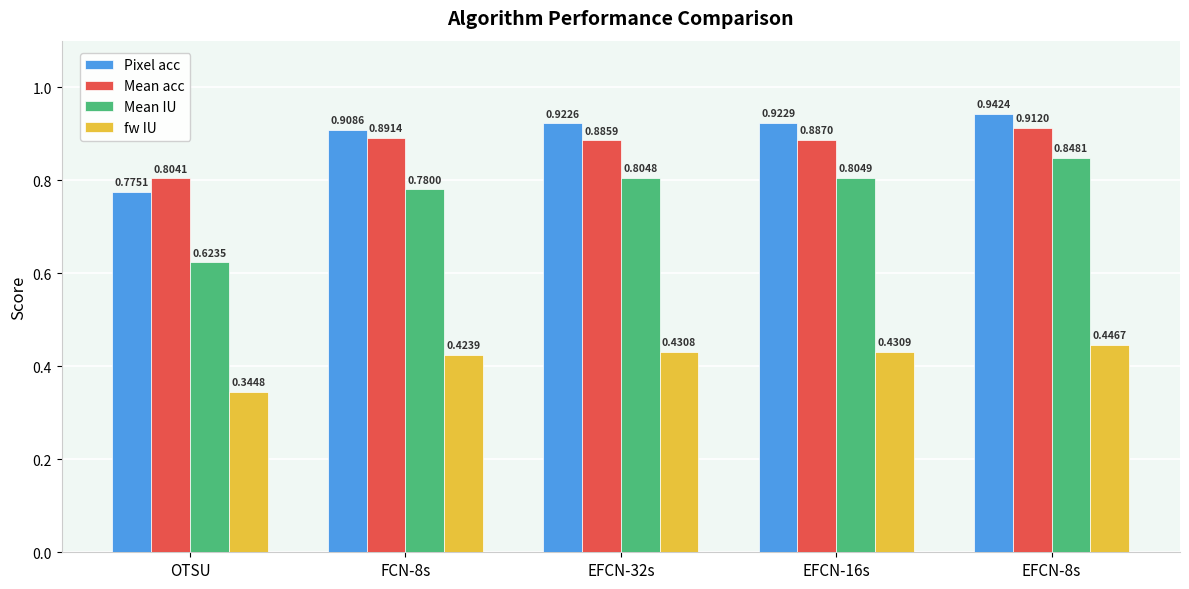

What is the label of the 3rd bar from the right?

EFCN-32s